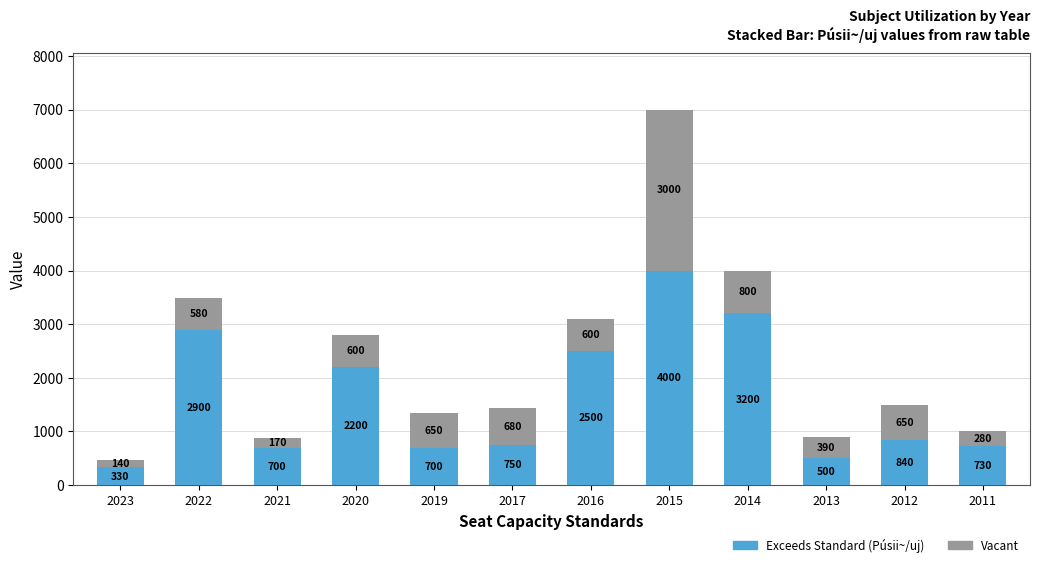

What is the sum of all Exceeds Standard (Púsii~/uj) values?

19350